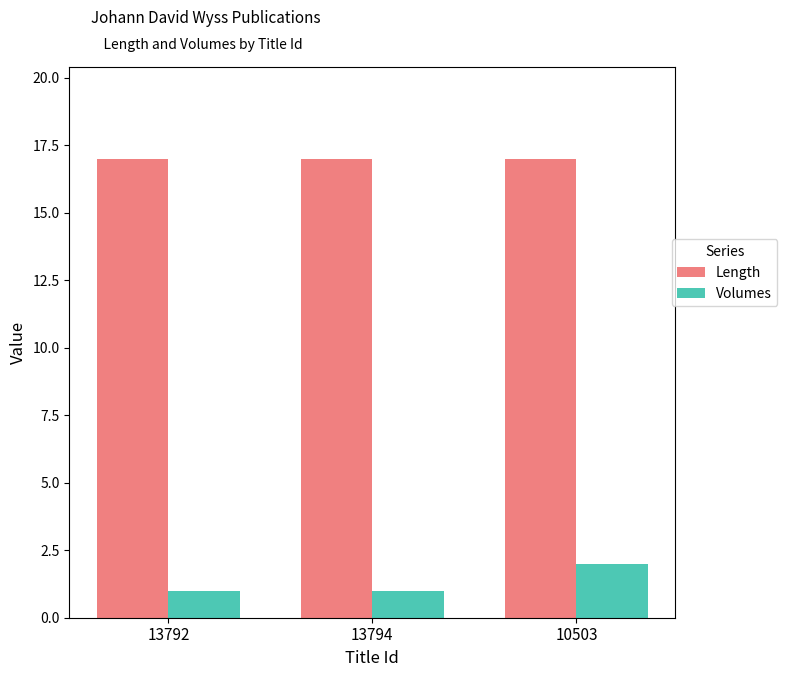

What is the maximum value shown in the chart?

17